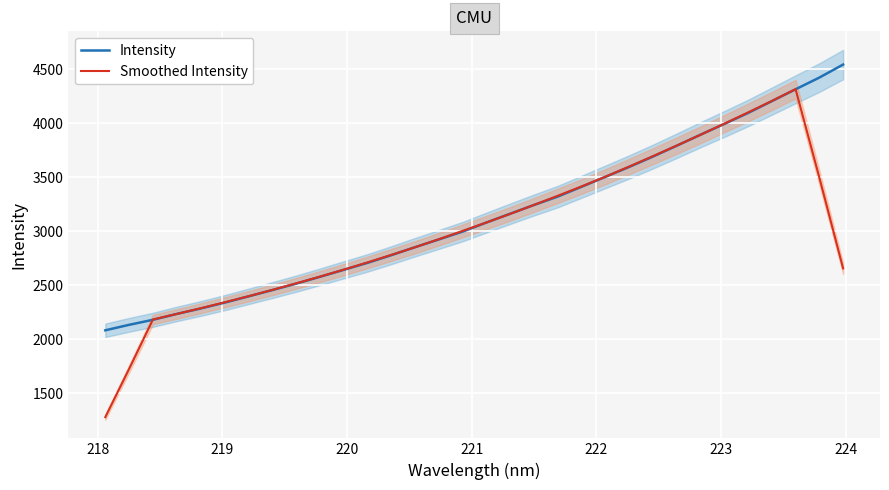

What is the label of the 28th point from the right?

221